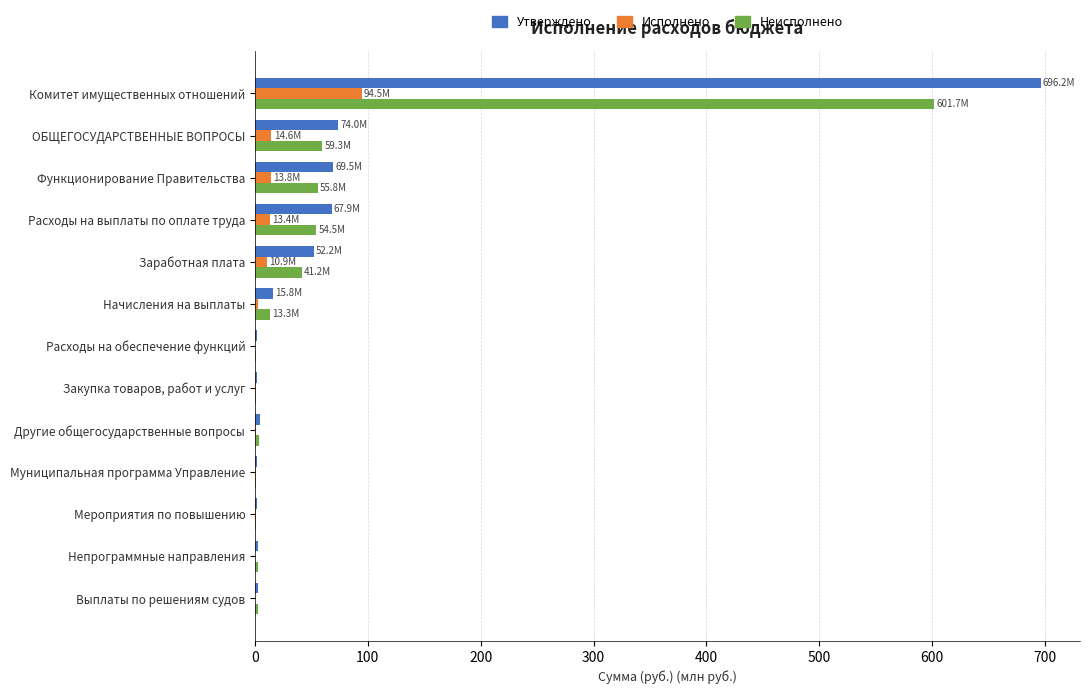

Where is Утверждено nearest to the value 348?

ОБЩЕГОСУДАРСТВЕННЫЕ ВОПРОСЫ